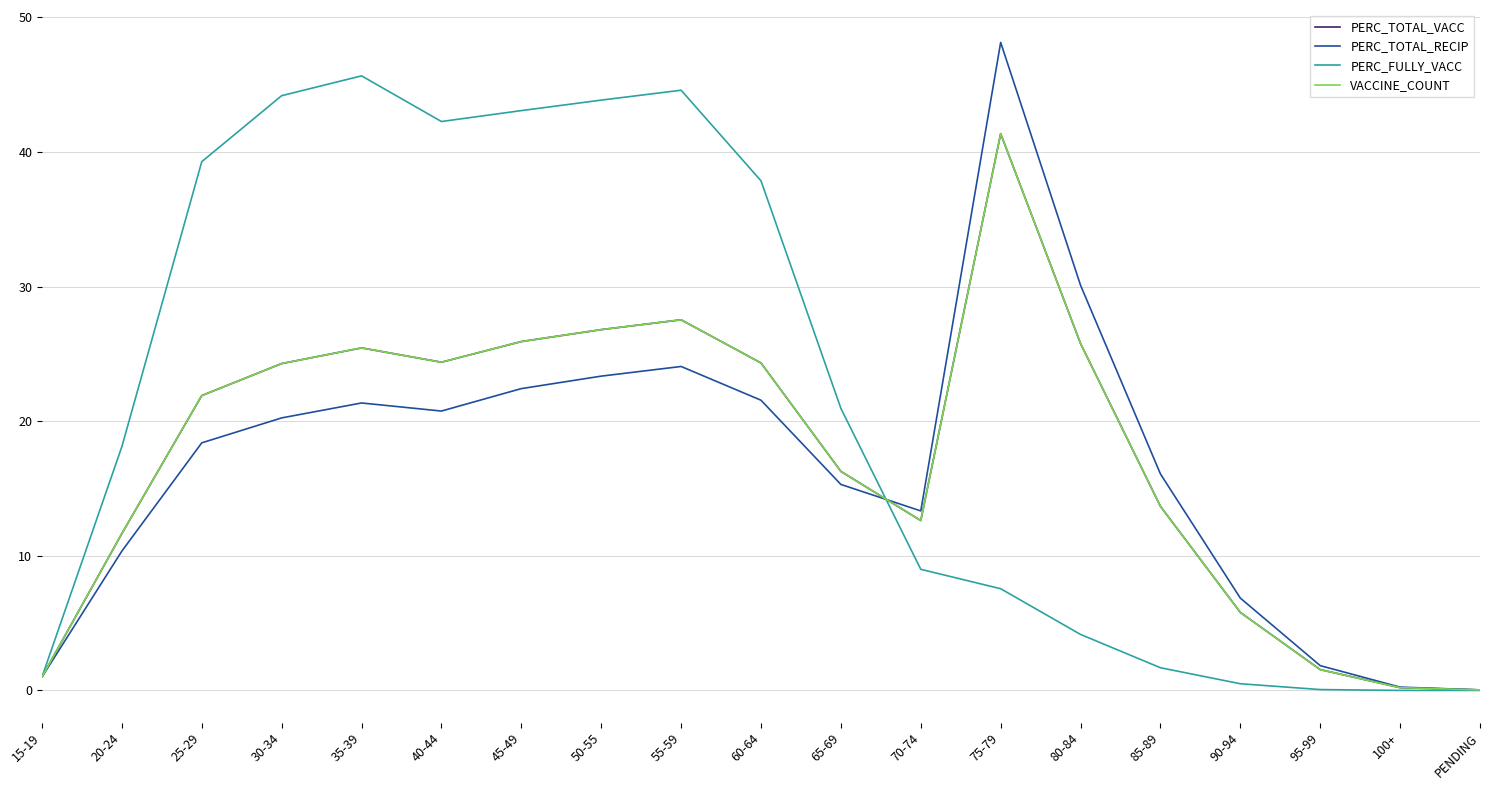

Does the chart have visible grid lines?

Yes